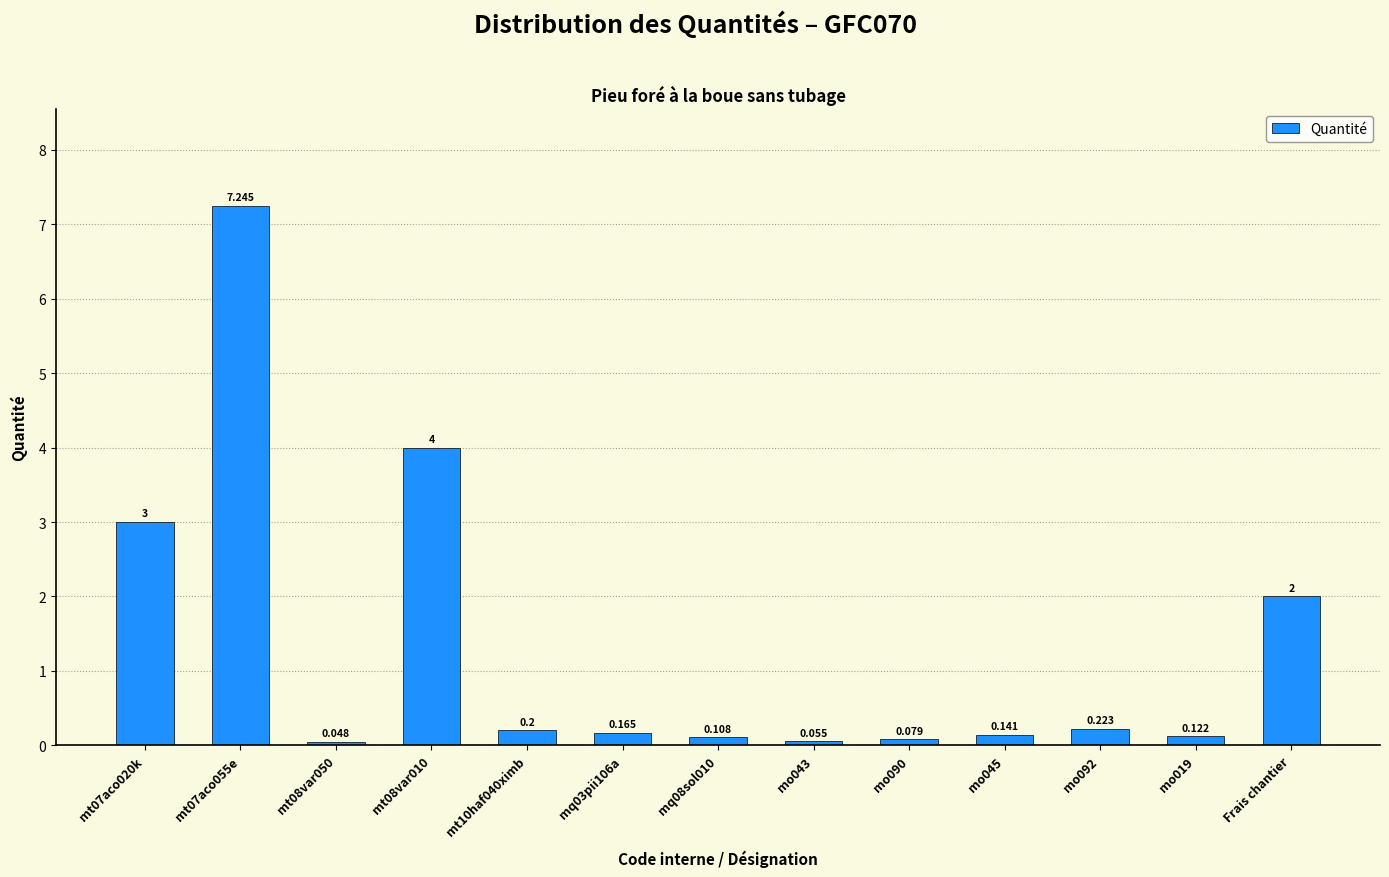

Which has a higher value, Frais chantier or mo090?

Frais chantier